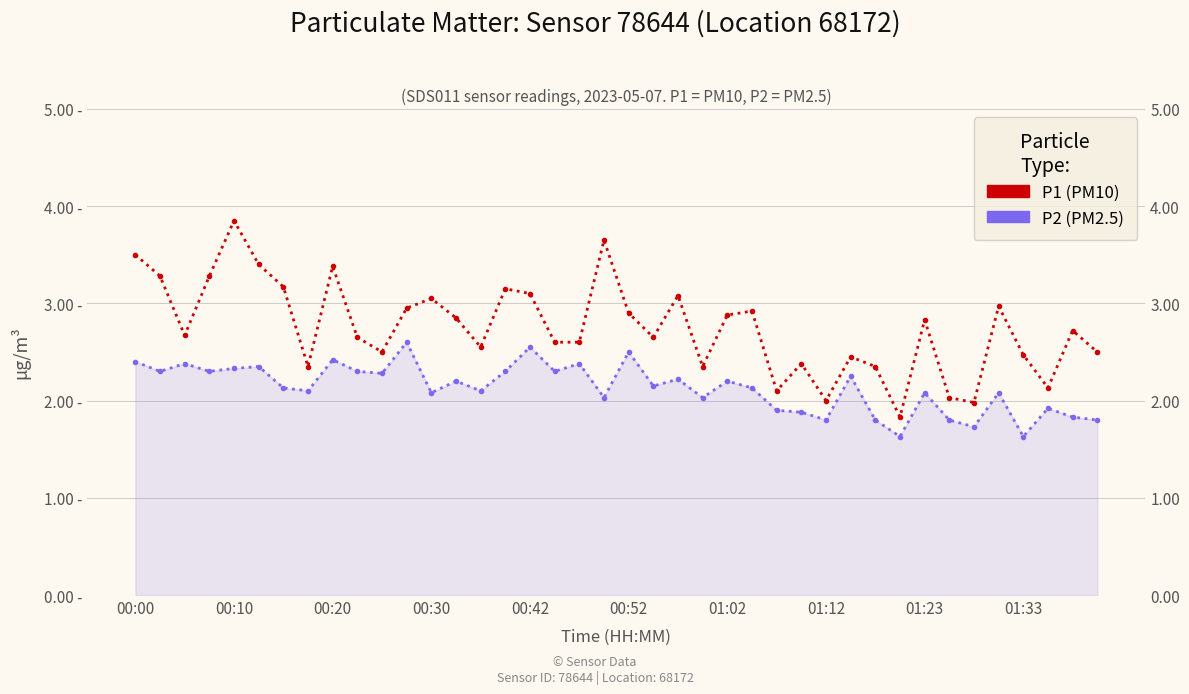

In P1 (PM10), how many points are higher than both neighbors (excluding endpoints)?

12